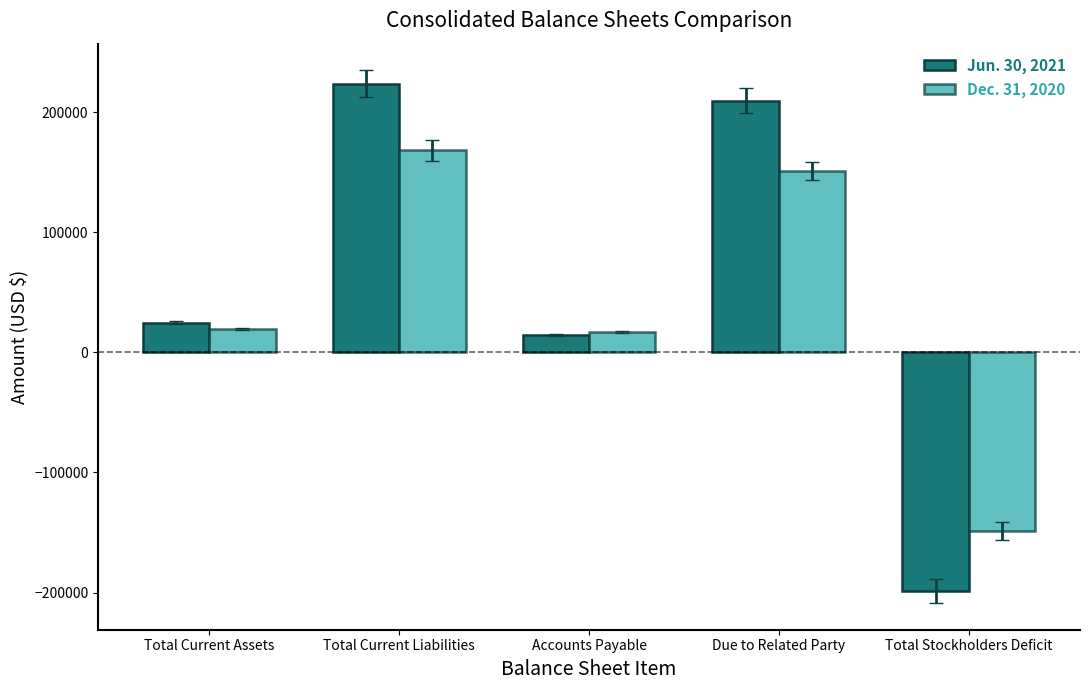

How many values in Jun. 30, 2021 are below zero?

1